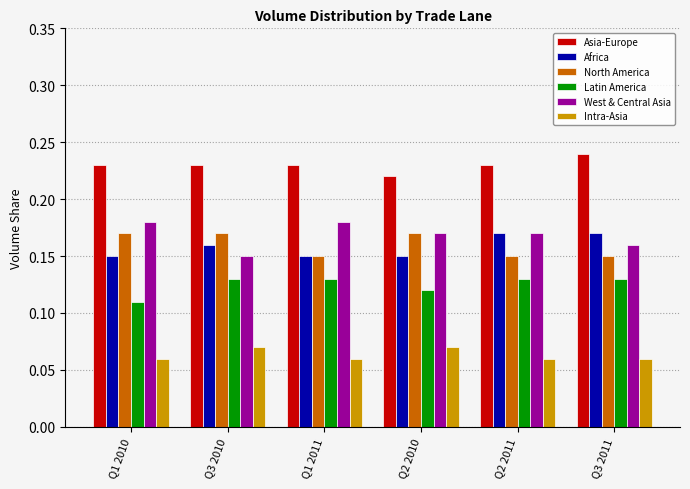

Does the chart contain stacked bars?

No